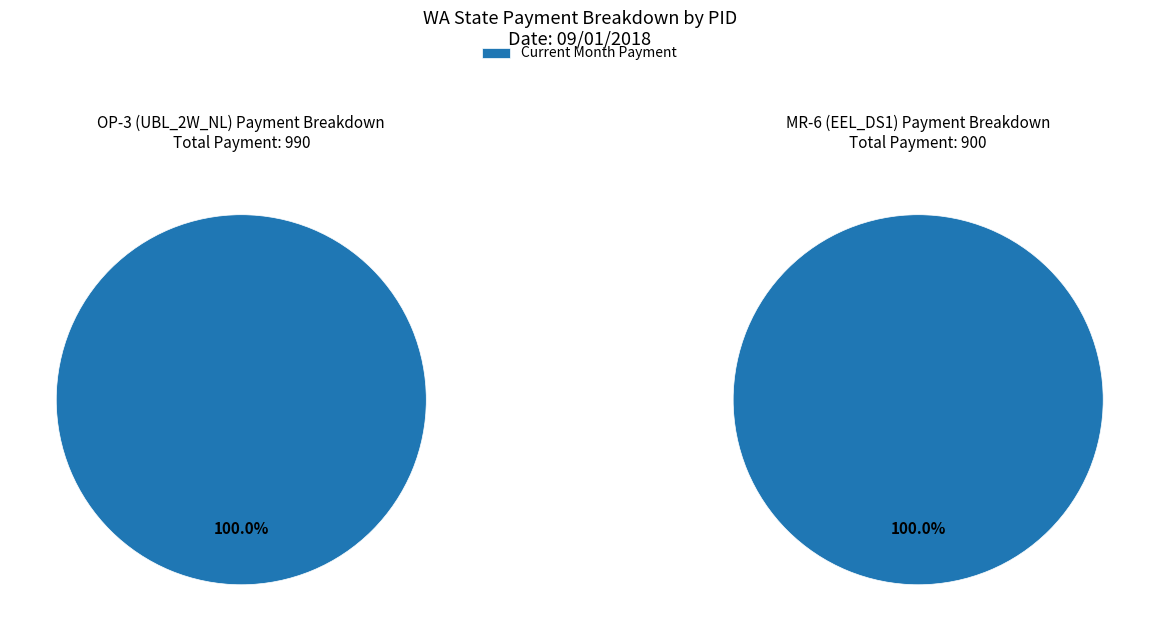

Which series has the widest spread of values?

OP-3 (UBL_2W_NL)